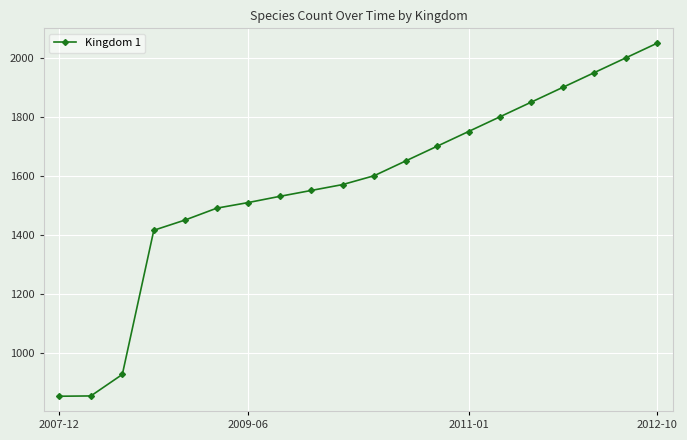

What is the difference between the maximum and second lowest values?

1197